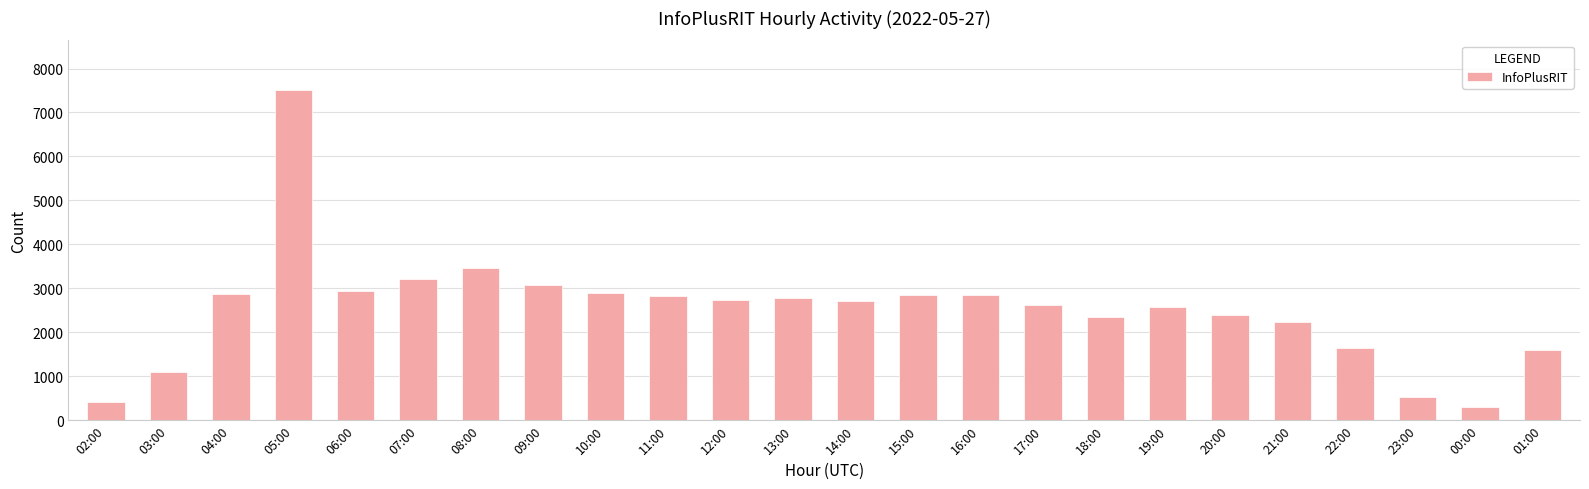

The chart shows a value of 2629 at 17:00. True or false?

True